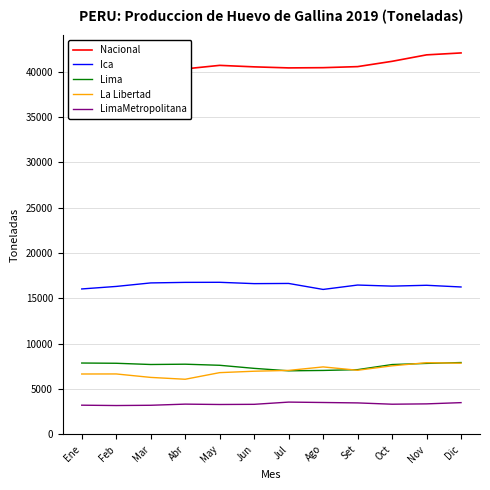

What is the difference between the second highest and second lowest values in the Lima series?

817.8